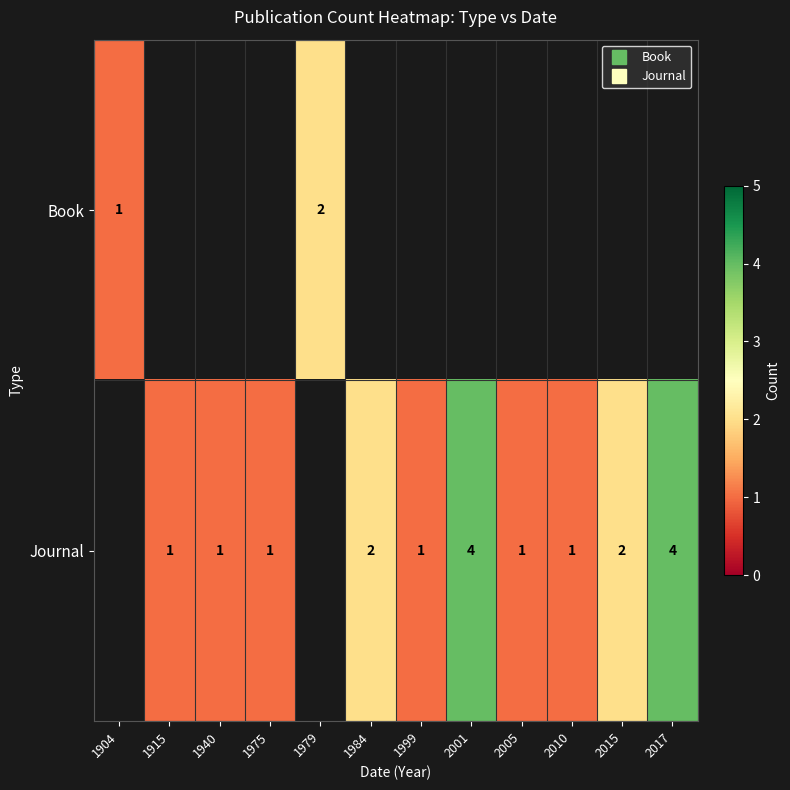

Is the value of Book at 2001 greater than the value of Journal at 1999?

No